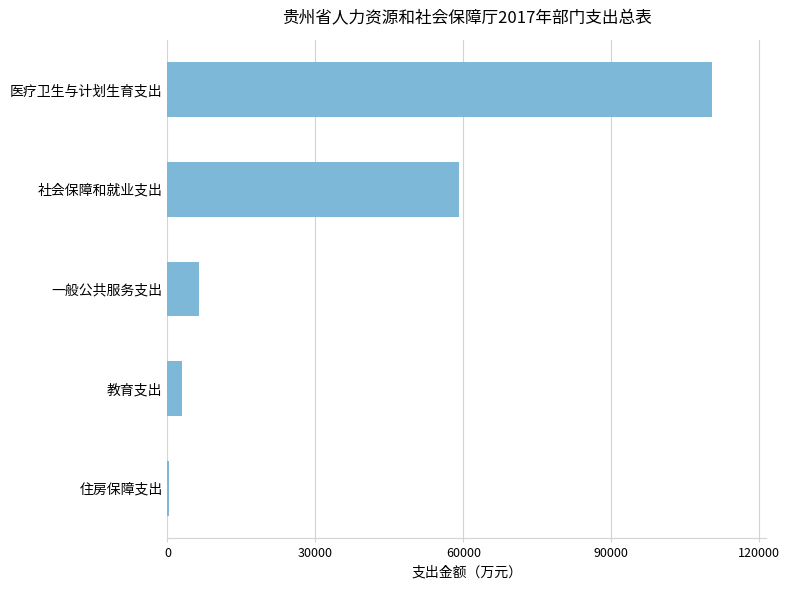

At which category does the chart reach its minimum across all series?

住房保障支出